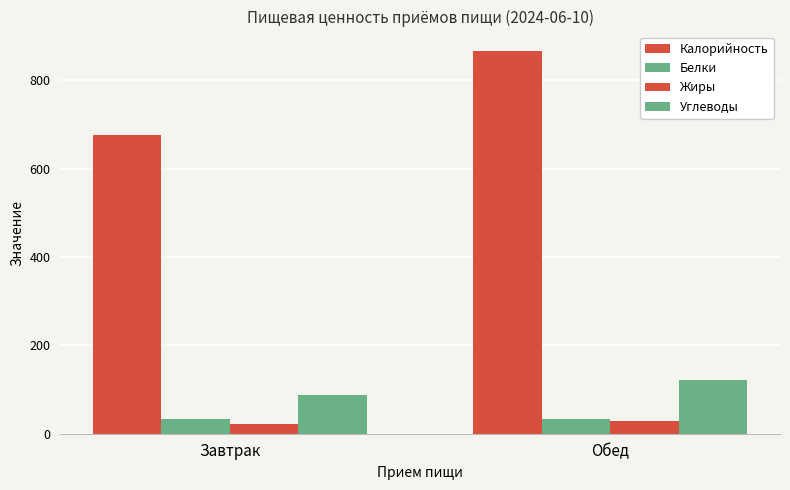

How many data points in Углеводы are above 121?

1